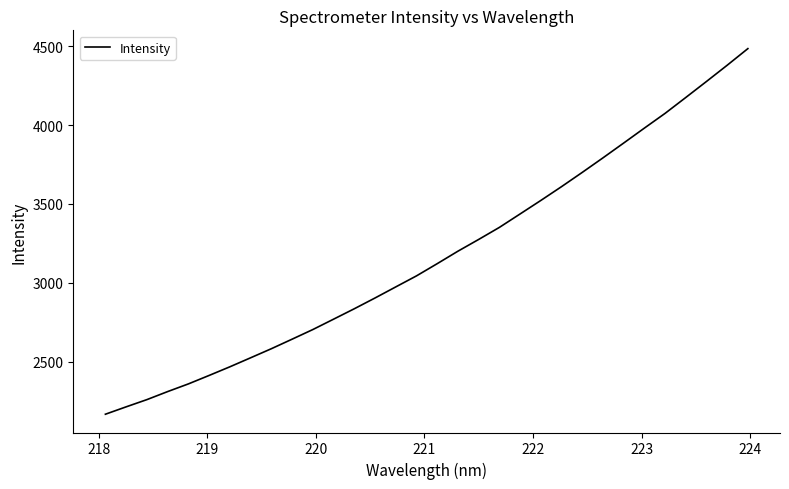

What is the average value?

3170.2